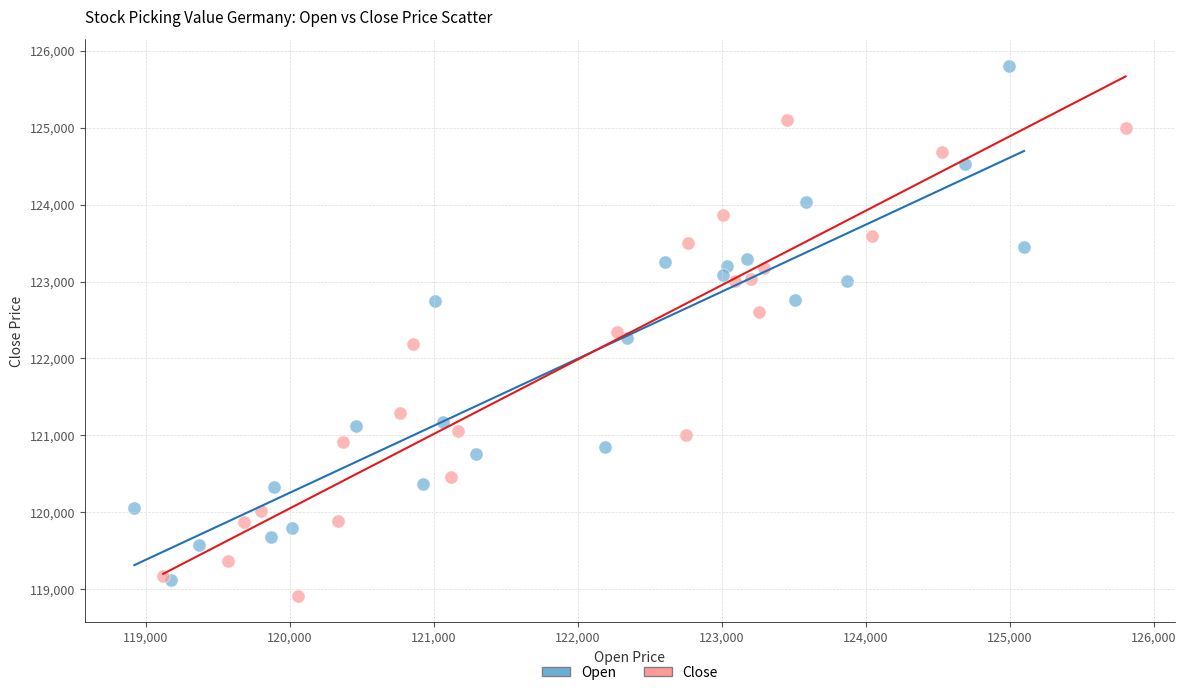

Which series has the largest Y range (max minus min)?

Open